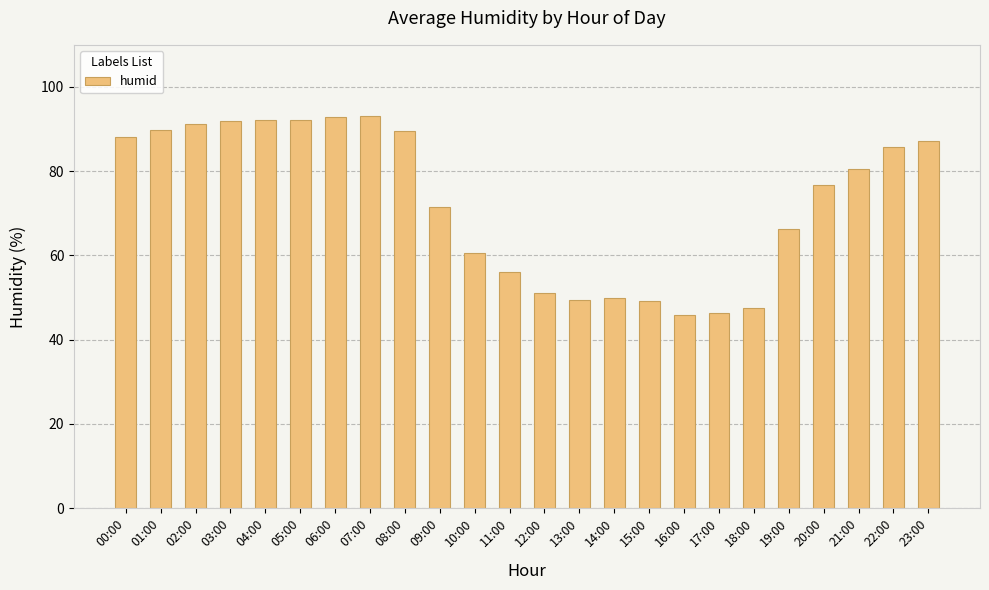

What is the difference between the values at 07:00 and 02:00?

2.0